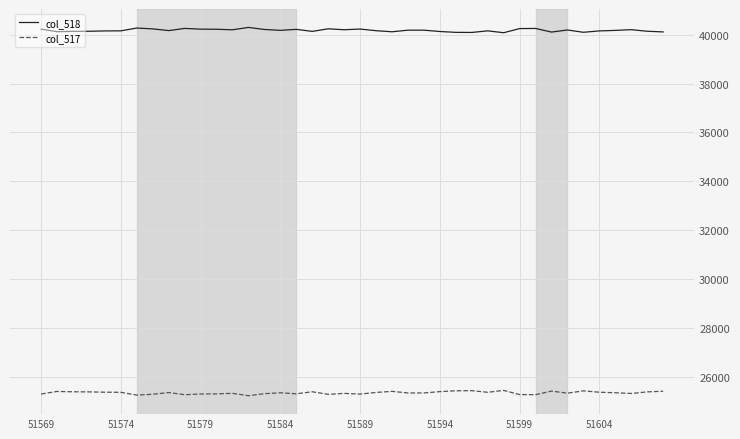

True or false: col_518 and col_517 cross at least once.

False